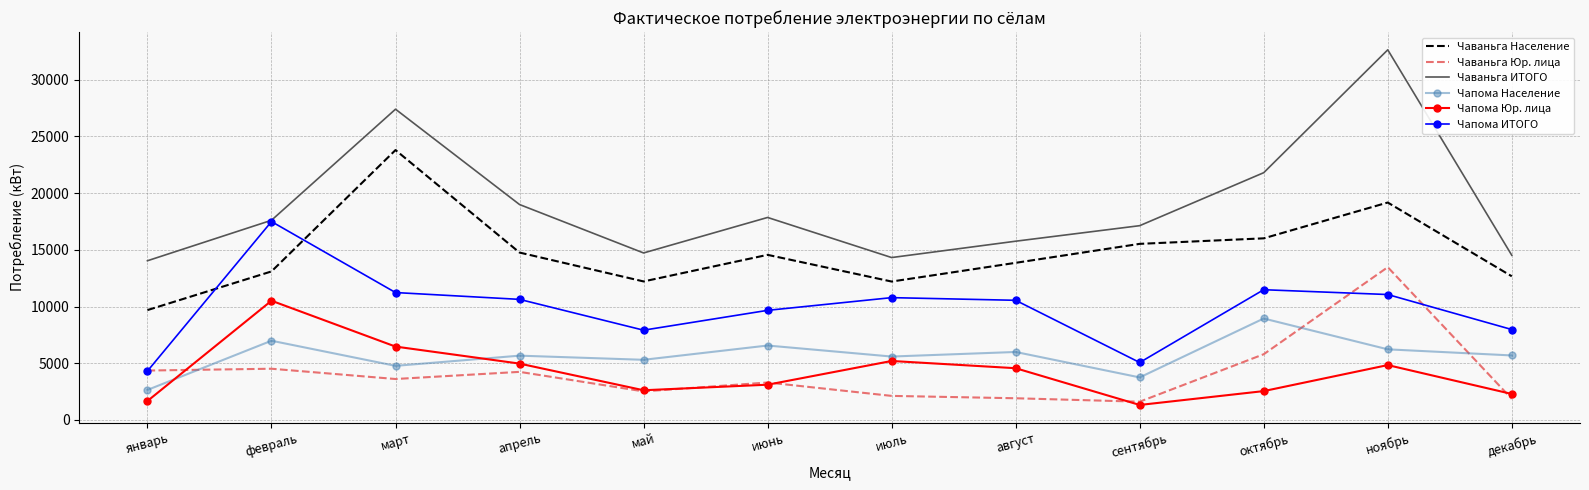

What is the spread (max minus min) of values at январь?

12372